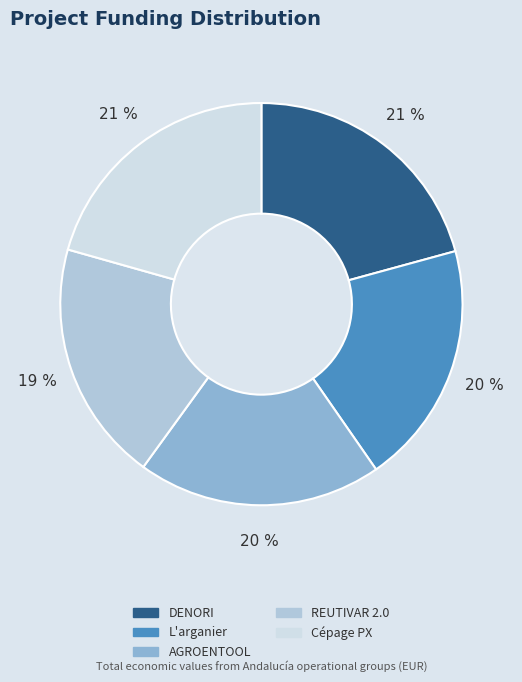

True or false: Cépage PX accounts for 21% of the total.

True